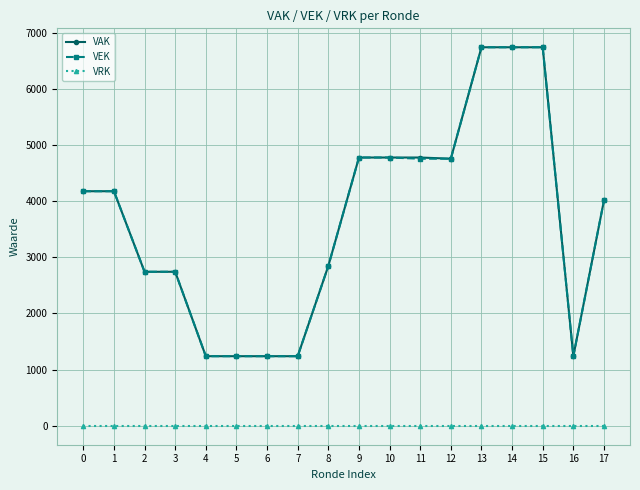

At how many categories does at least one series exceed 1958?

13